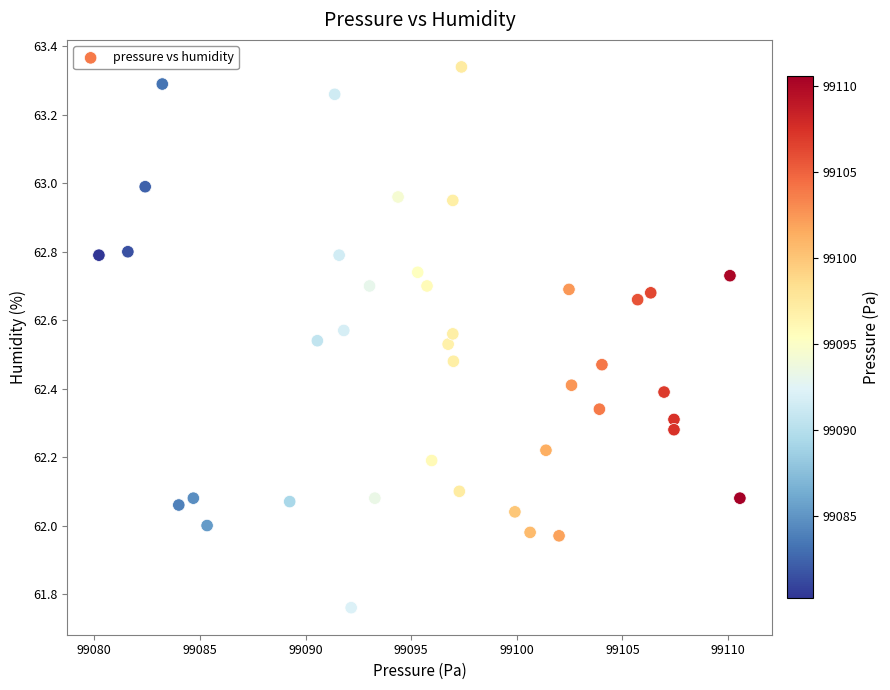

What is the range of X values (max minus min)?

30.3